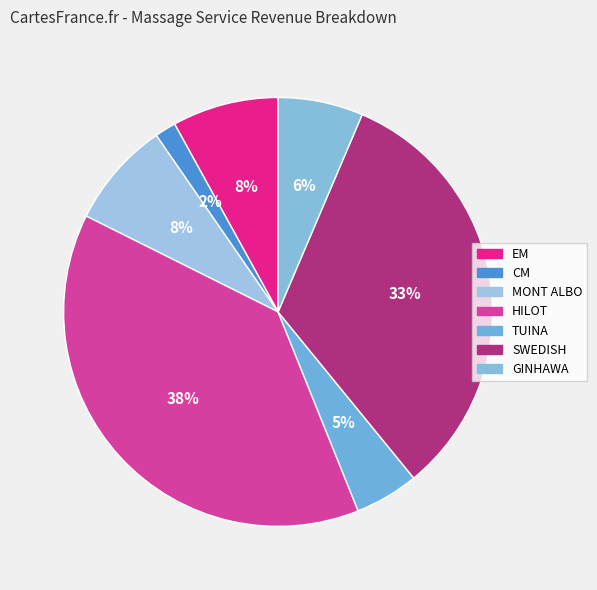

Is there a majority slice in this chart?

No